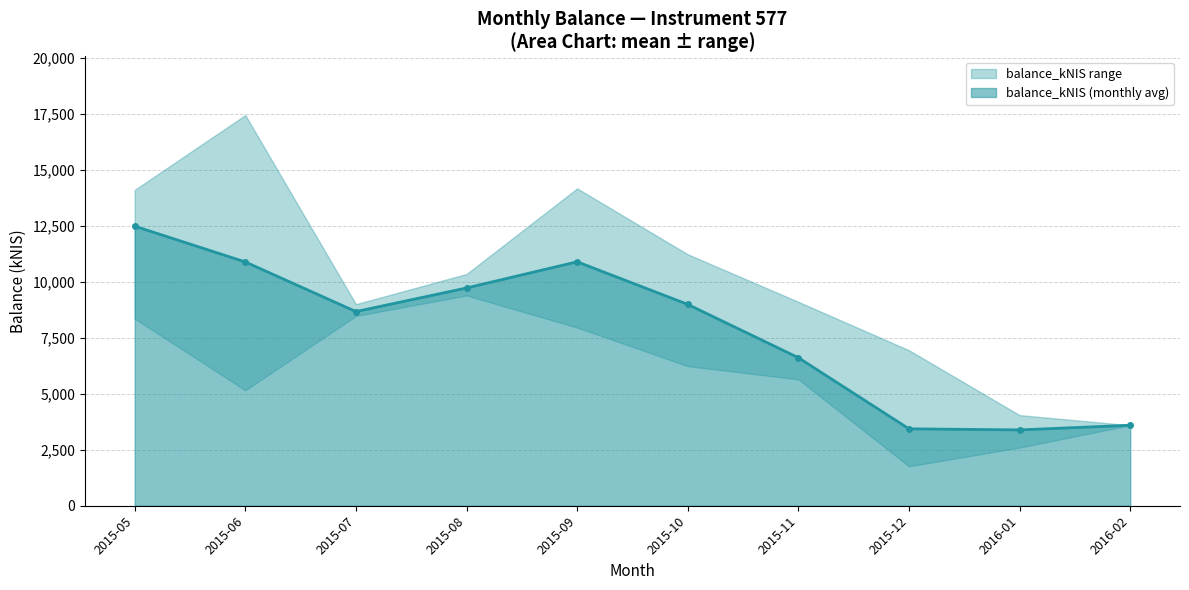

What is the value of the balance_kNIS (monthly avg) point at the 7th from the left?

6609.5